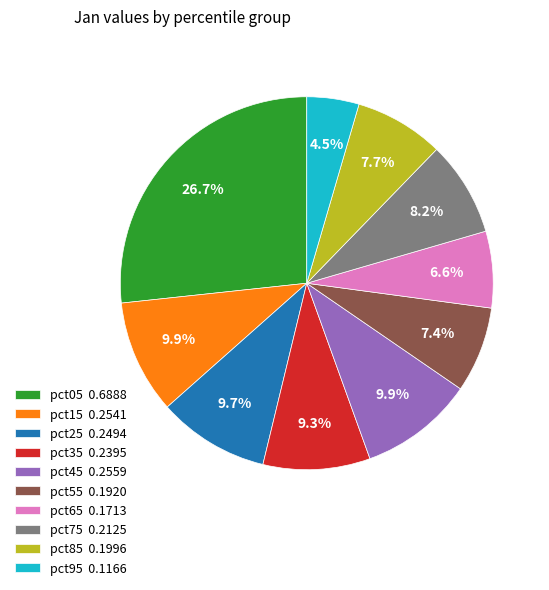

What percentage is the pct15 slice, to the nearest percent?

10%